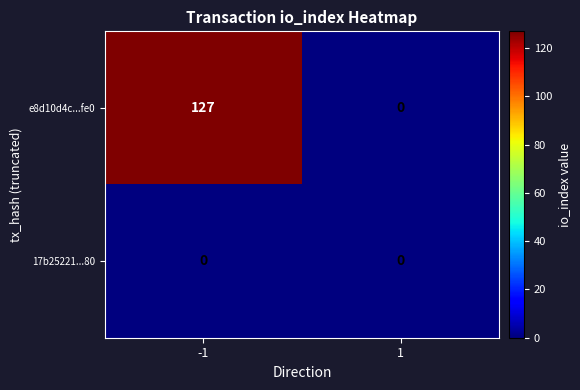

At which category is the sum across all series the highest?

-1